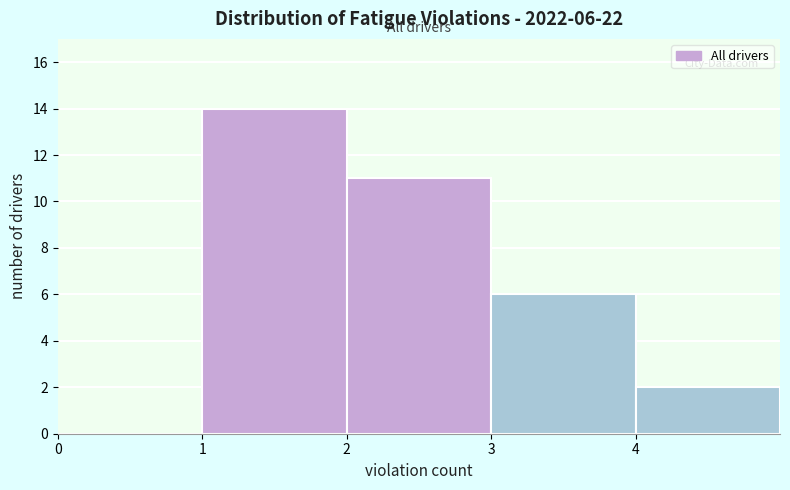

Over which range of the x-axis is the bar tallest?

1 to 2